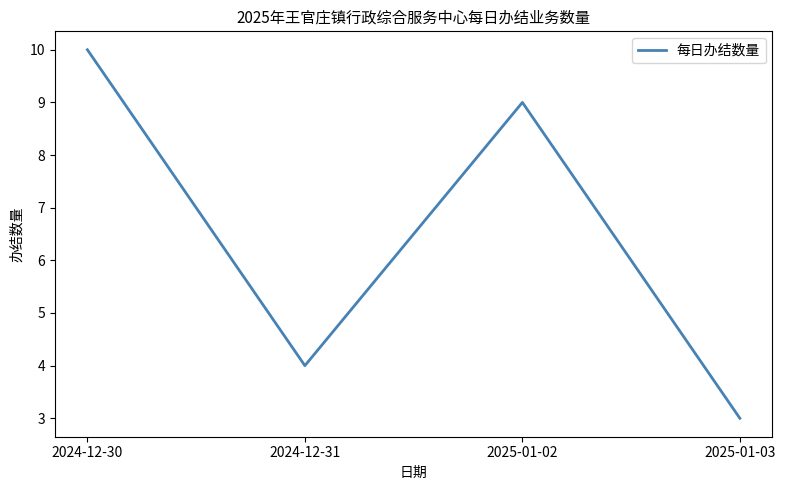

How many interior local valleys (lower than both neighbors) does the data have?

1